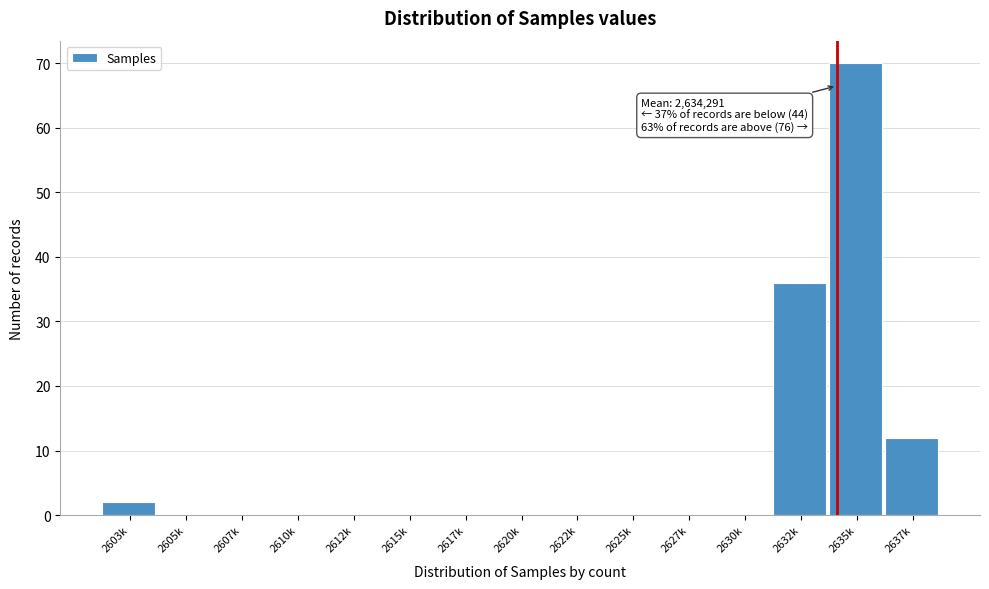

Reading left to right, list all the values displayed in this chart.

2603k=2	2605k=0	2607k=0	2610k=0	2612k=0	2615k=0	2617k=0	2620k=0	2622k=0	2625k=0	2627k=0	2630k=0	2632k=36	2635k=70	2637k=12